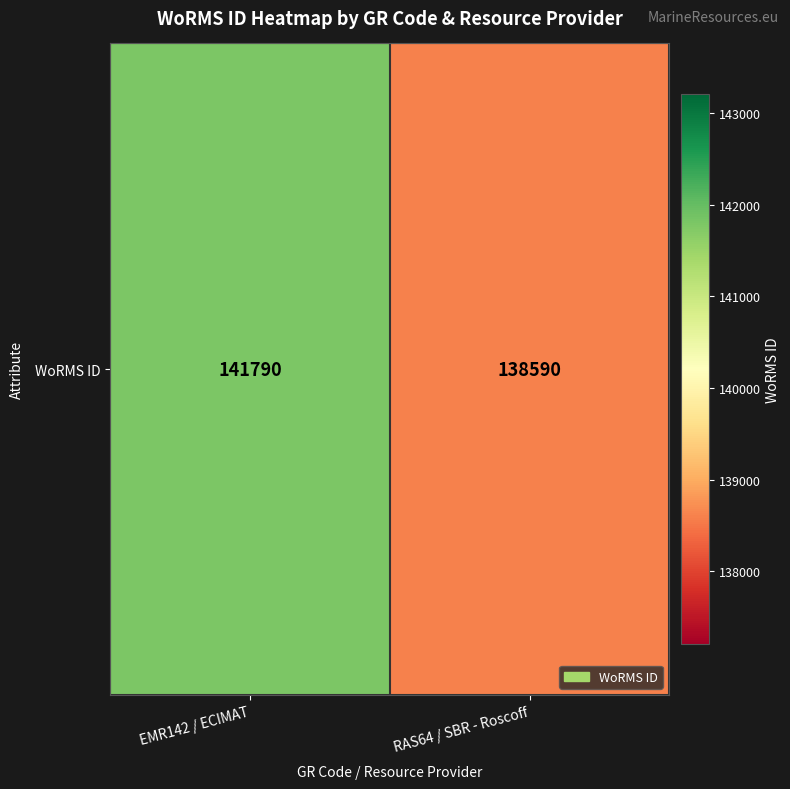

At which label is the value closest to 140190?

EMR142 / ECIMAT